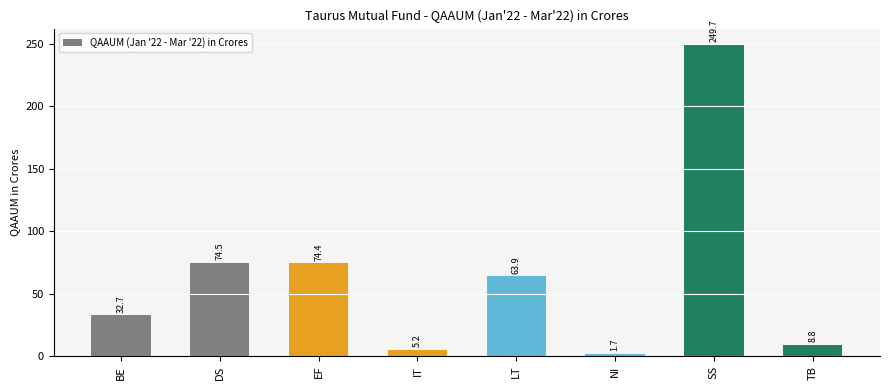

Reading left to right, transcribe all the data shown in this chart.

32.7	74.5	74.4	5.2	63.9	1.7	249.7	8.8